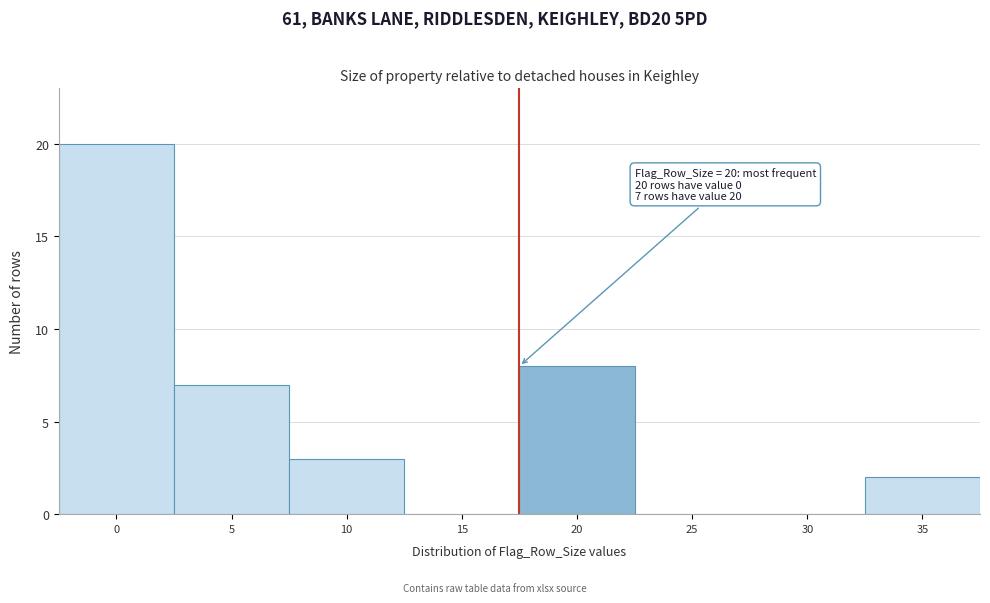

Reading left to right, transcribe all the data shown in this chart.

0=20	5=7	10=3	15=0	20=8	25=0	30=0	35=2